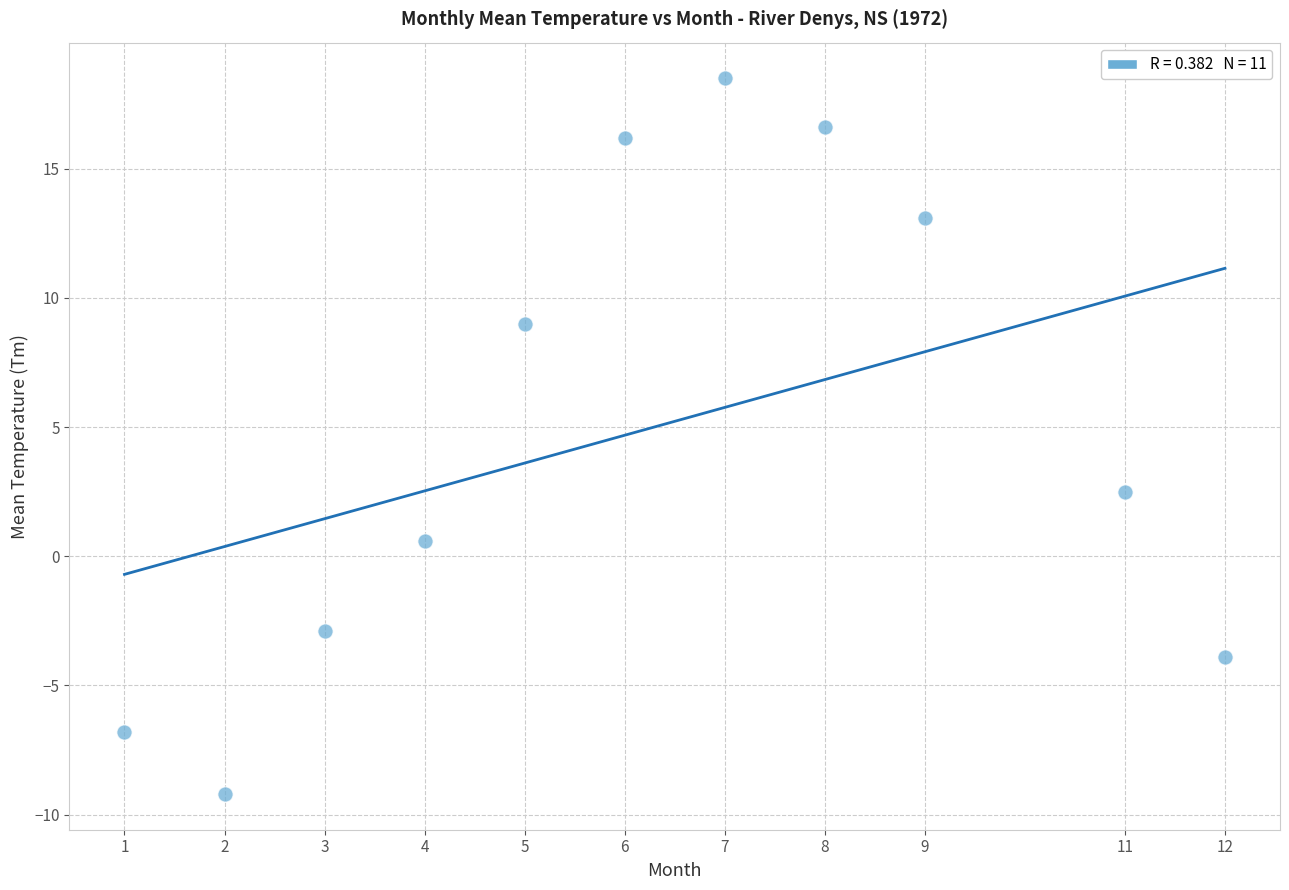

What Y value in the scatter plot is closest to 4?

2.5